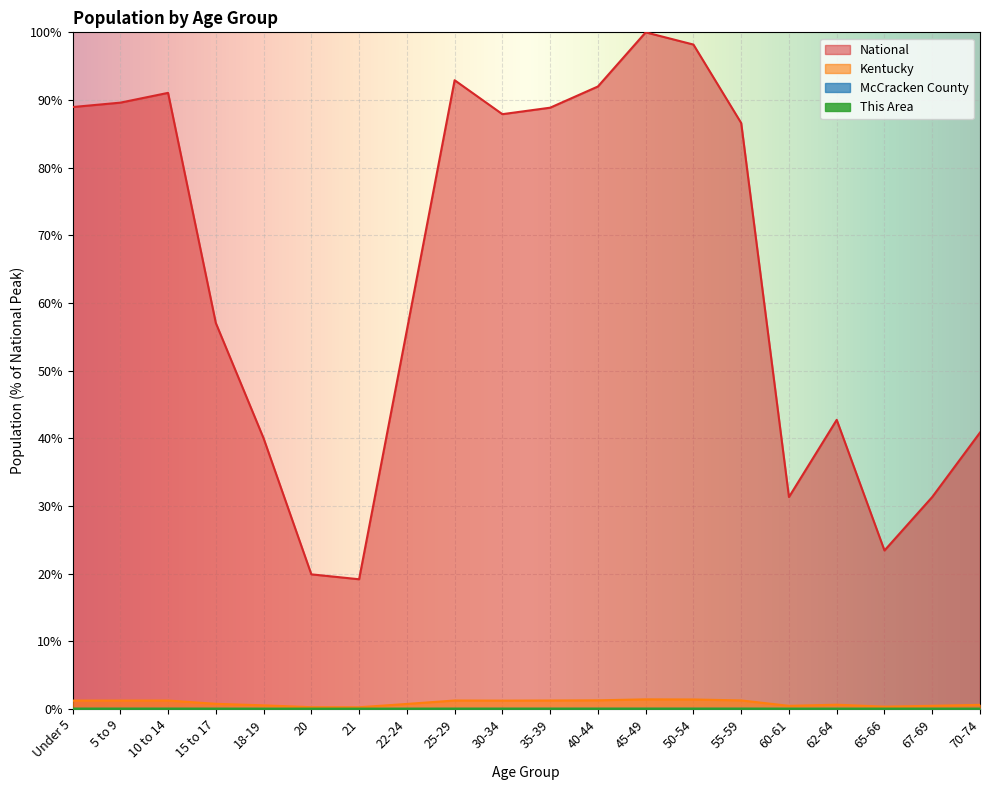

What is the label of the 9th point from the right?

40-44